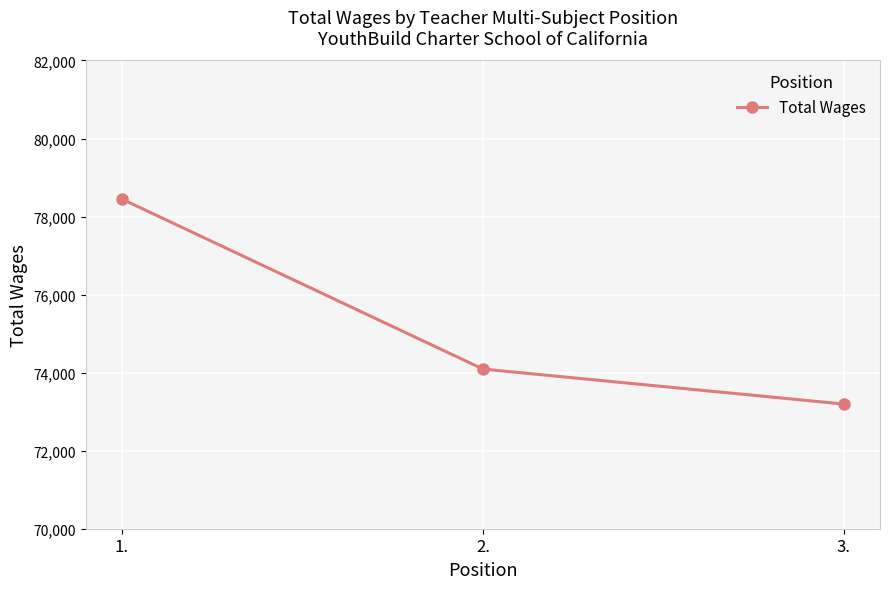

The chart shows a value of 113968 at 3.. True or false?

False